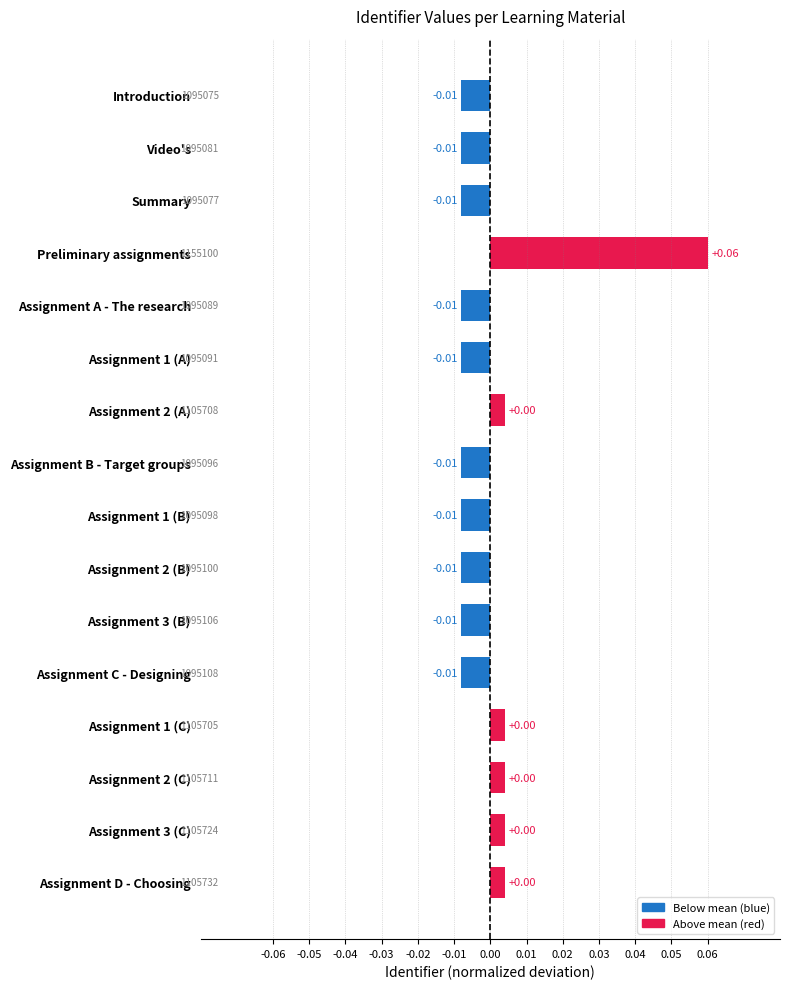

Between Assignment 1 (C) and Assignment A - The research, which is larger?

Assignment 1 (C)